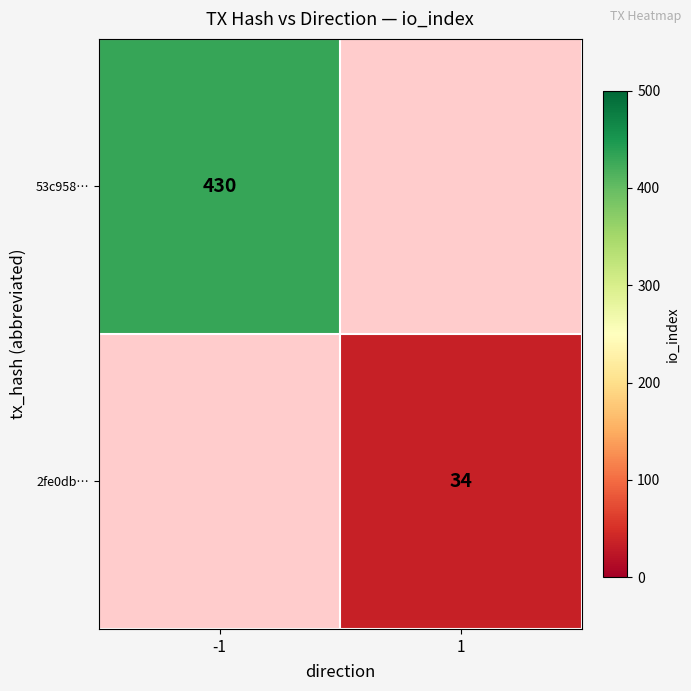

Is it true that 53c958… equals 430 at -1?

True